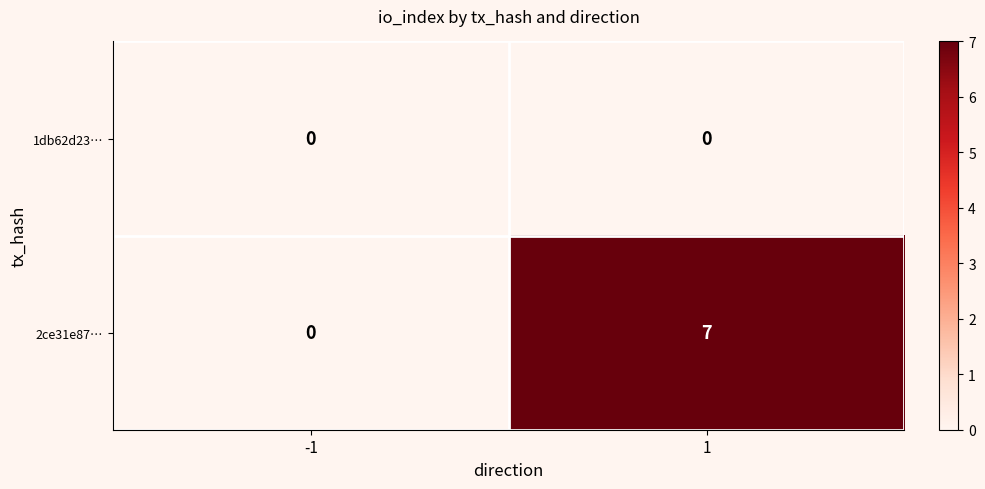

Is the value of 1db62d23… at 1 greater than the value of 2ce31e87… at 1?

No